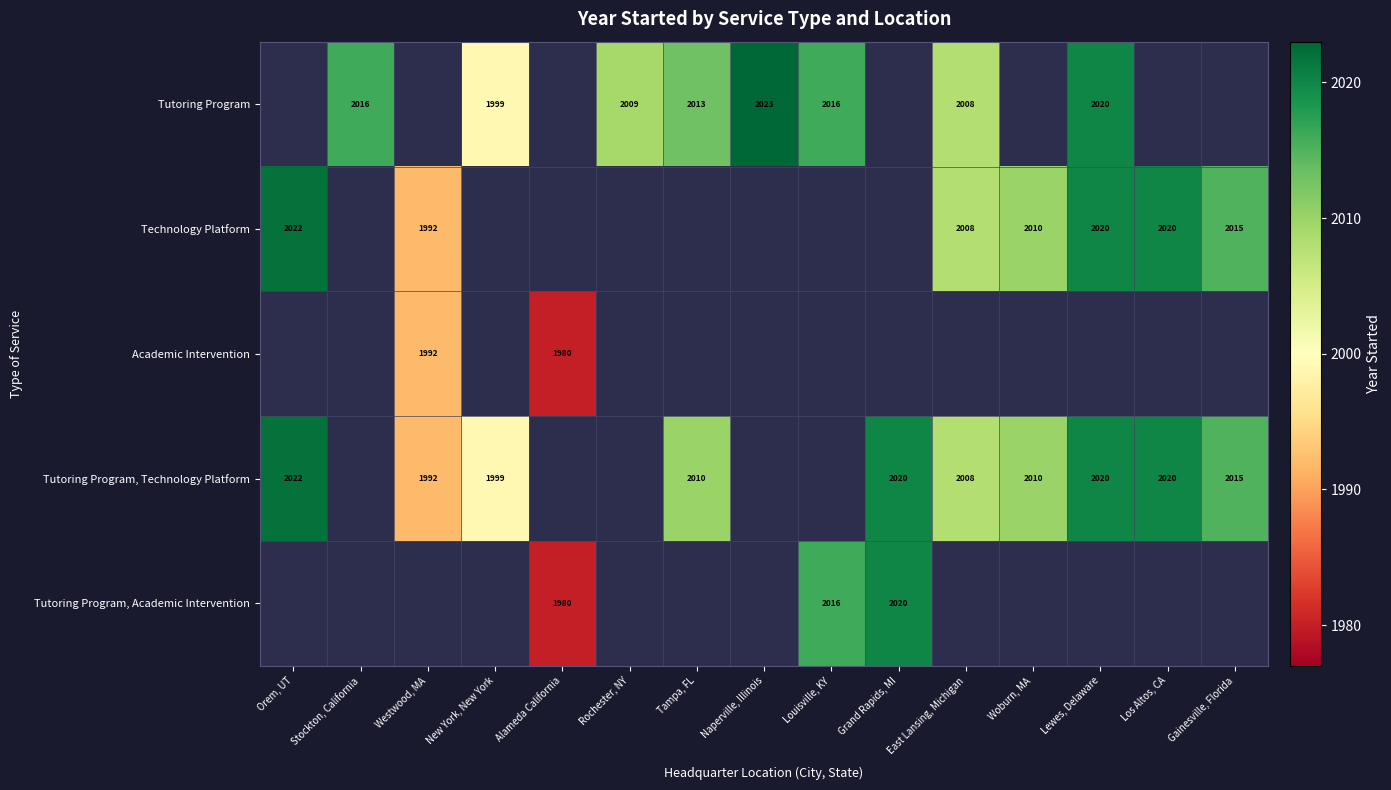

The value of Tutoring Program, Technology Platform at Tampa, FL is 3234. True or false?

False